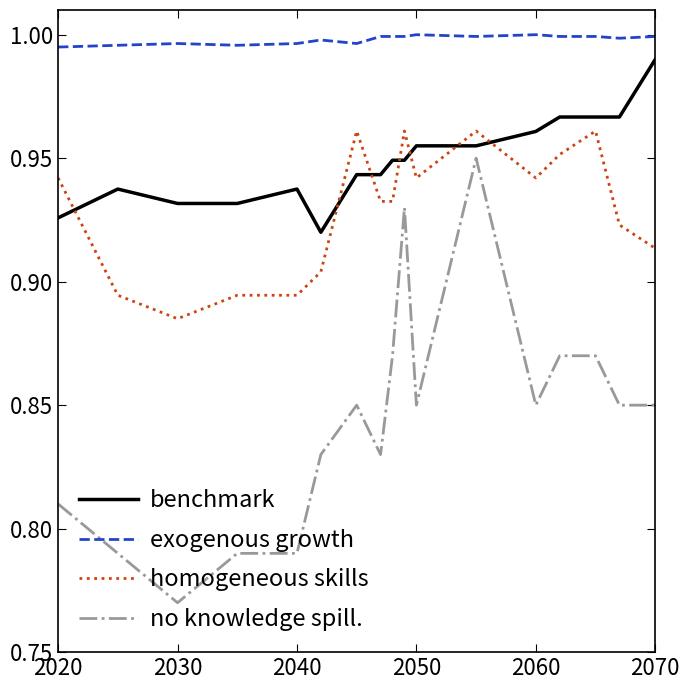

Which series has the largest range (max minus min)?

no knowledge spill.